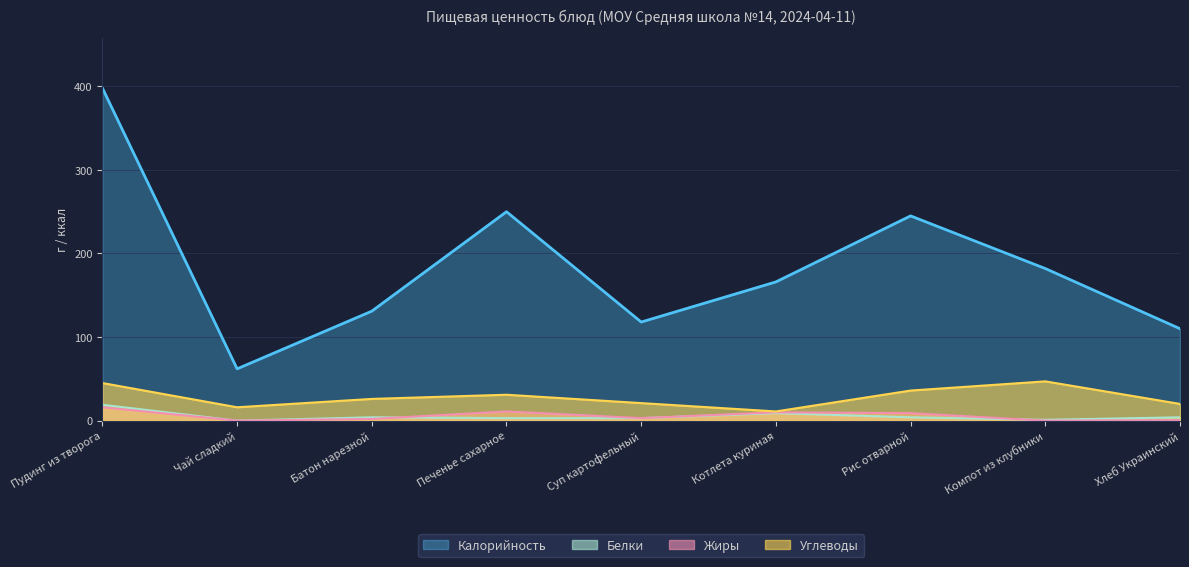

At which category is the sum across all series the highest?

Пудинг из творога